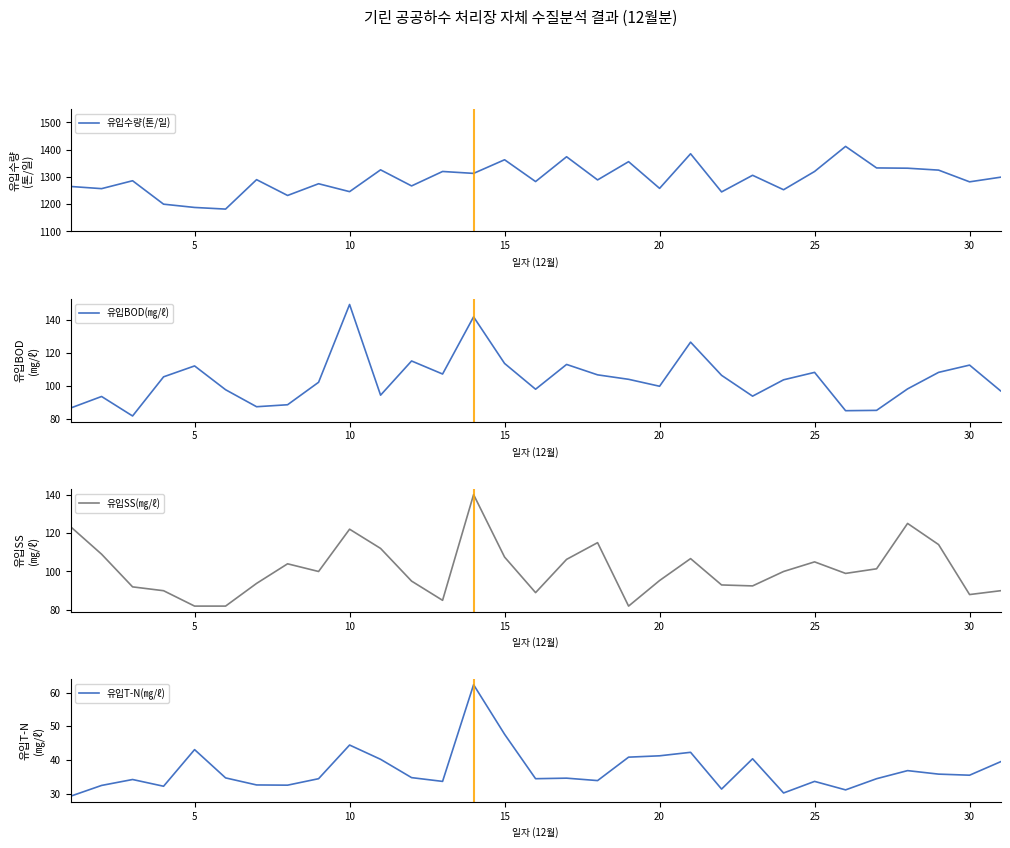

True or false: 유입수량(톤/일) and 유입SS(㎎/ℓ) cross at least once.

False